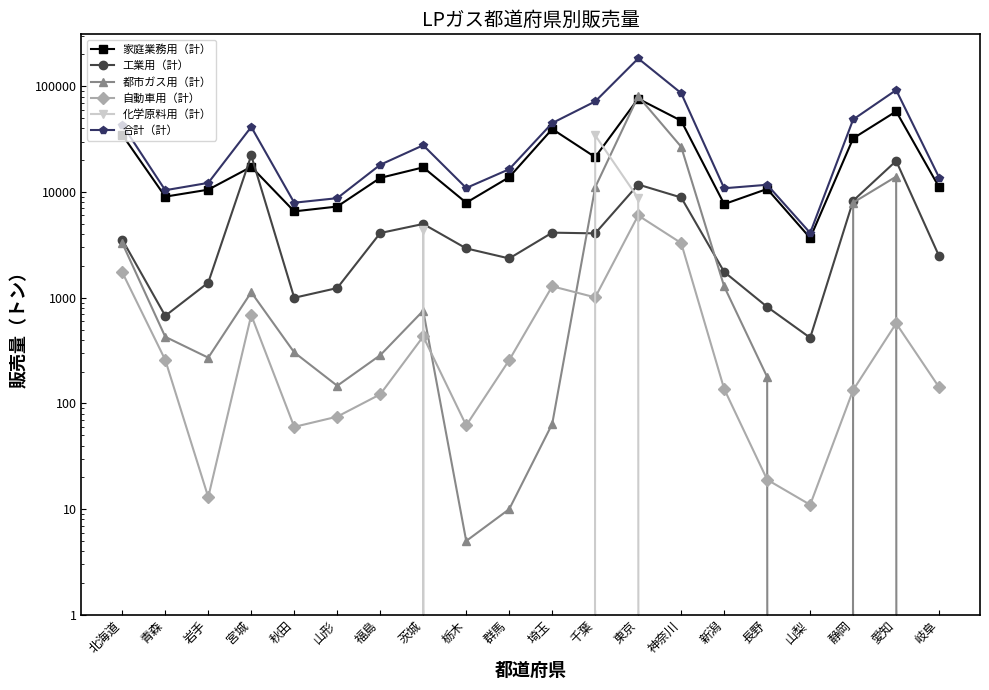

What is the difference between the 自動車用（計） values at 長野 and 埼玉?

1264